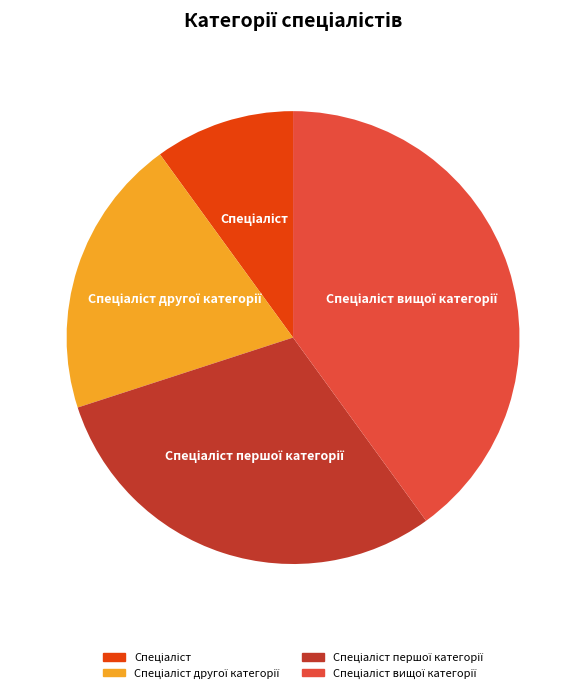

Is there any slice that represents more than half of the pie?

No